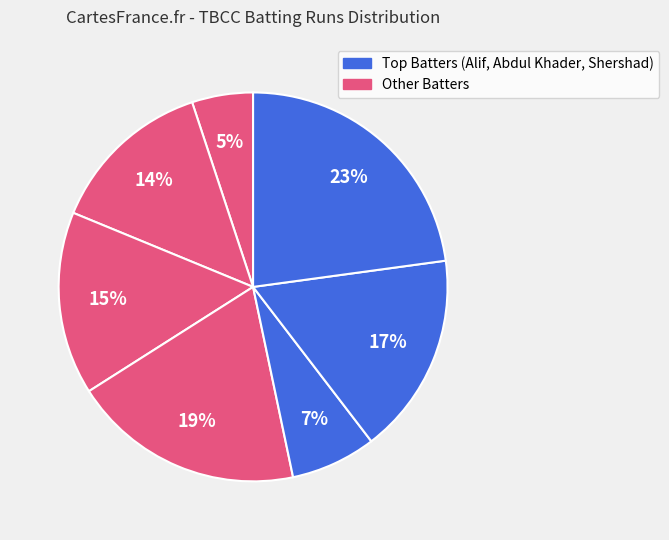

How many slices are in this pie chart?

7